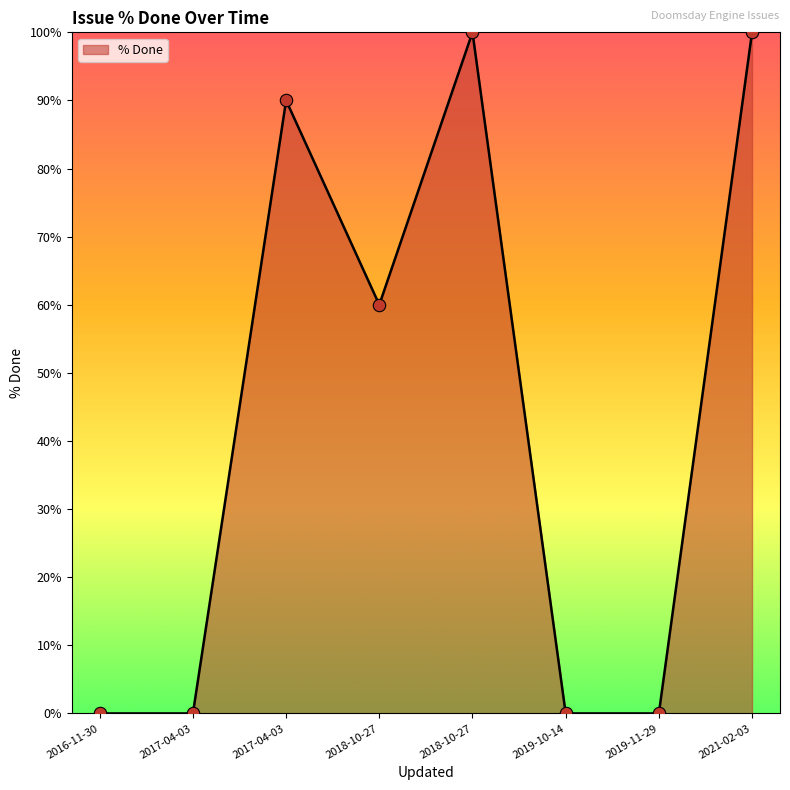

Is this an area chart (filled region under the line)?

Yes